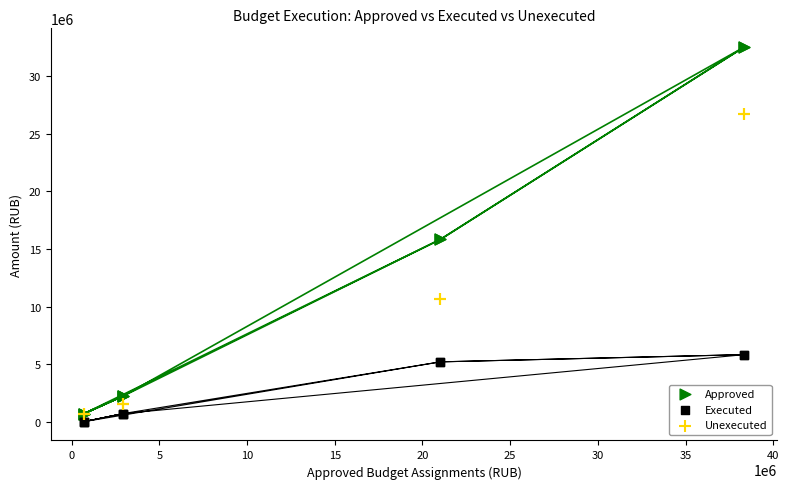

What are all the series names shown in the legend?

Approved, Executed, Unexecuted